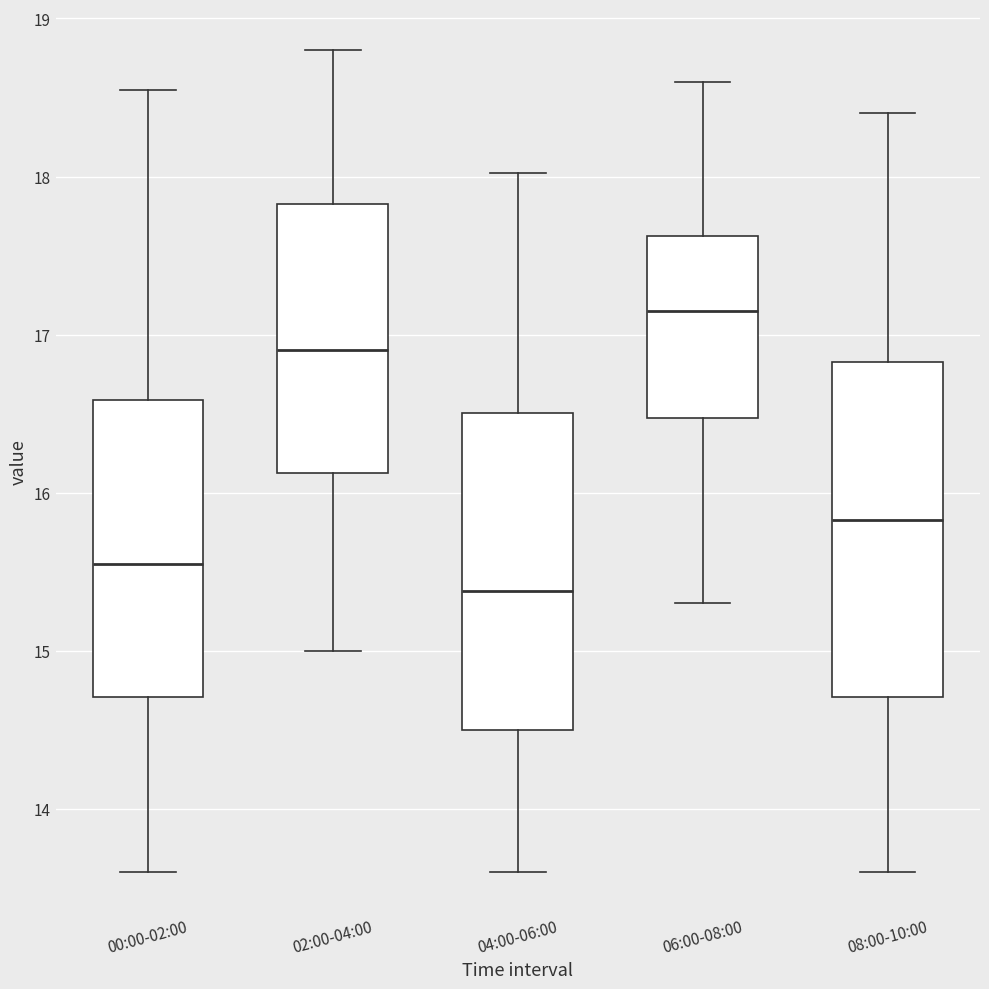

Reading left to right, transcribe this box plot: for each box, give where its median line is, the range the box spans, and where its two whiskers end, as read against the y-axis. The values are not printed on the chart, so give them approximately, as read against the axis.

00:00-02:00: median 15.5, box 14.7 to 16.6, whiskers 13.6 to 18.6
02:00-04:00: median 16.9, box 16.1 to 17.8, whiskers 15.0 to 18.8
04:00-06:00: median 15.4, box 14.5 to 16.5, whiskers 13.6 to 18.0
06:00-08:00: median 17.2, box 16.5 to 17.6, whiskers 15.3 to 18.6
08:00-10:00: median 15.8, box 14.7 to 16.8, whiskers 13.6 to 18.4